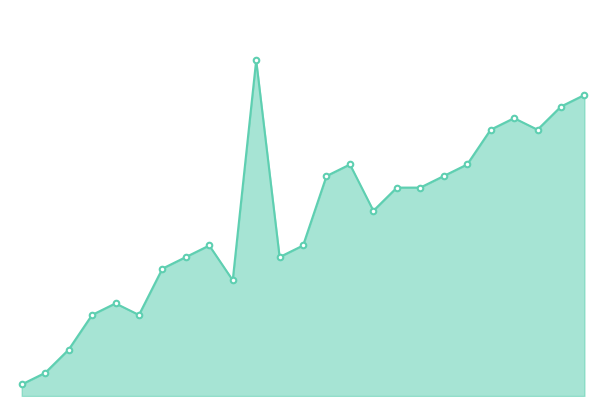

True or false: there are more than 0 points higher than both neighbors.

True